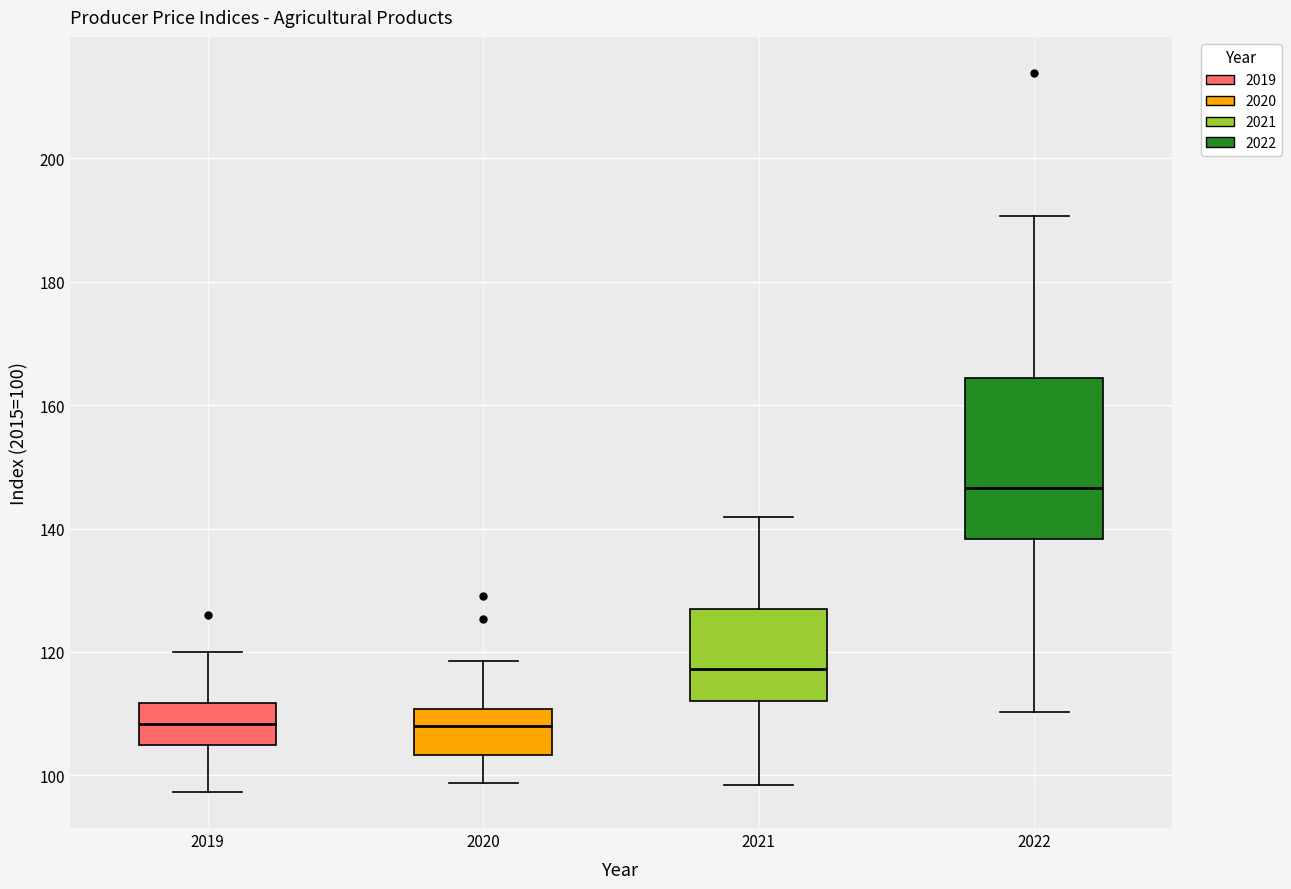

Where is the lower edge of the box at x = 2019 on the y-axis? The values are not printed on the chart, so give them approximately, as read against the axis.

104